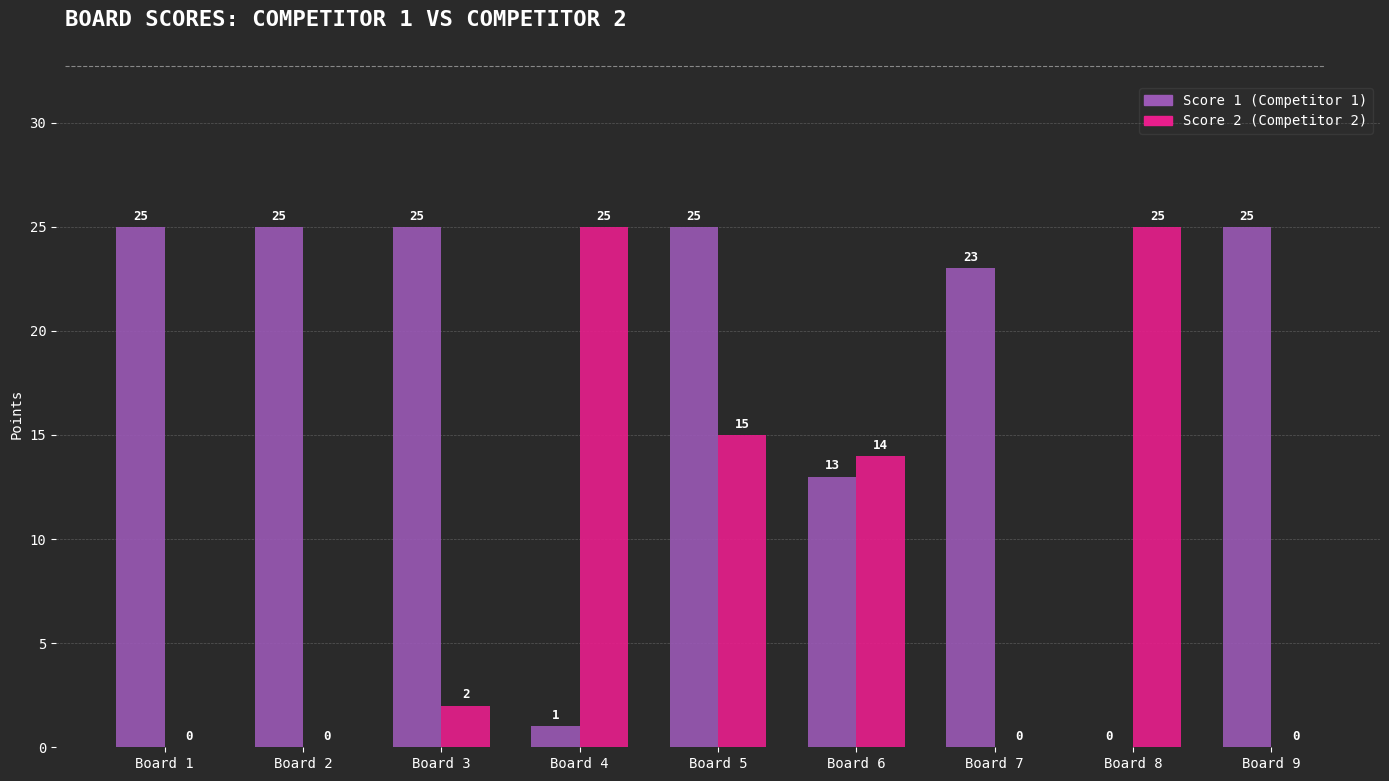

The value of Score 2 (Competitor 2) at Board 7 is -17. True or false?

False